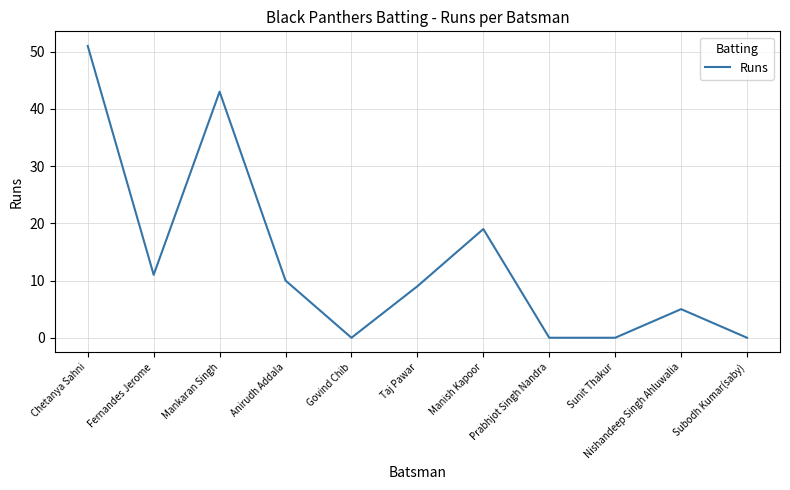

What is the difference between the maximum and minimum values?

51